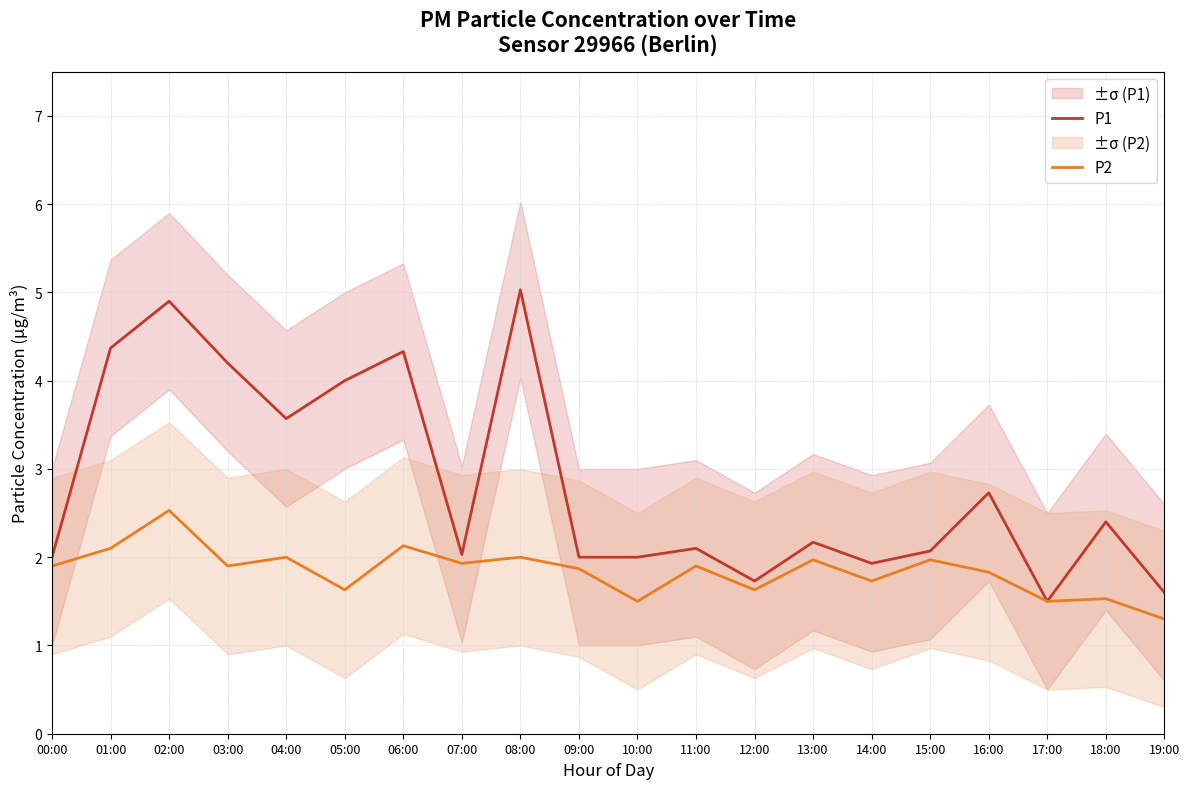

How many interior local peaks does the P2 series have?

8